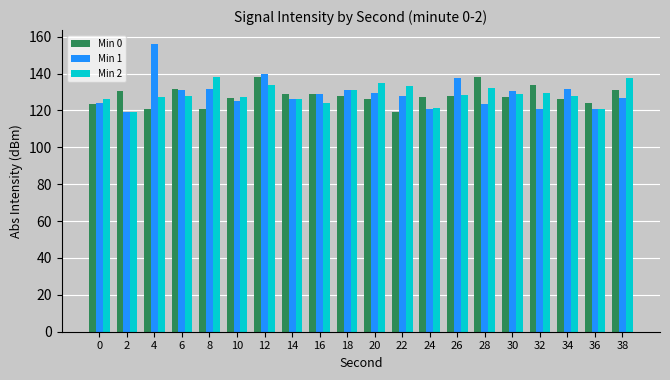

Rank the series at 4 from lowest to highest value.

Min 0, Min 2, Min 1